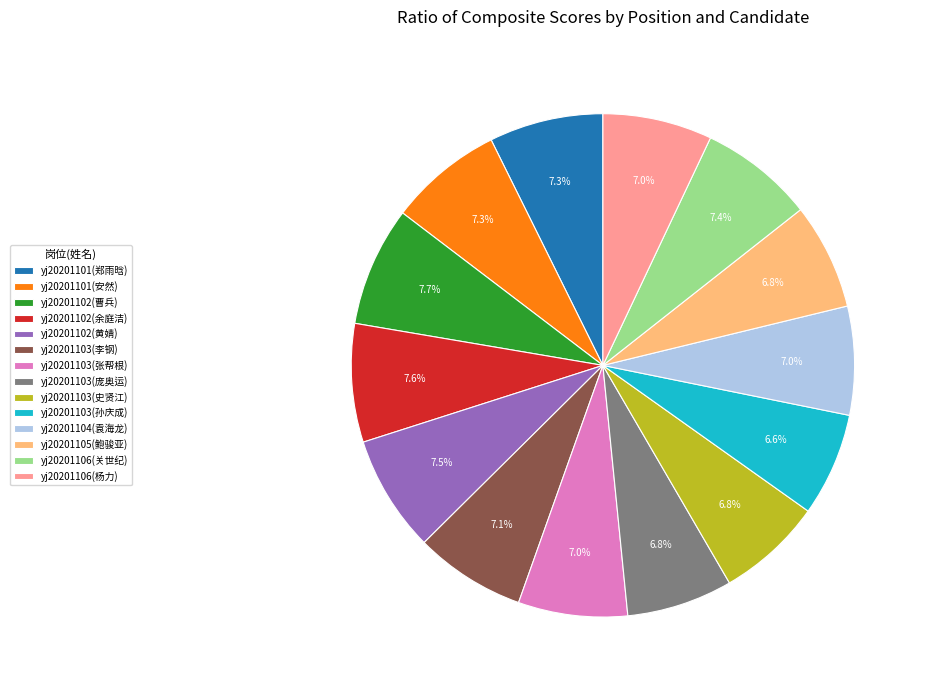

Is yj20201103(庞奥运) the majority of the pie?

No